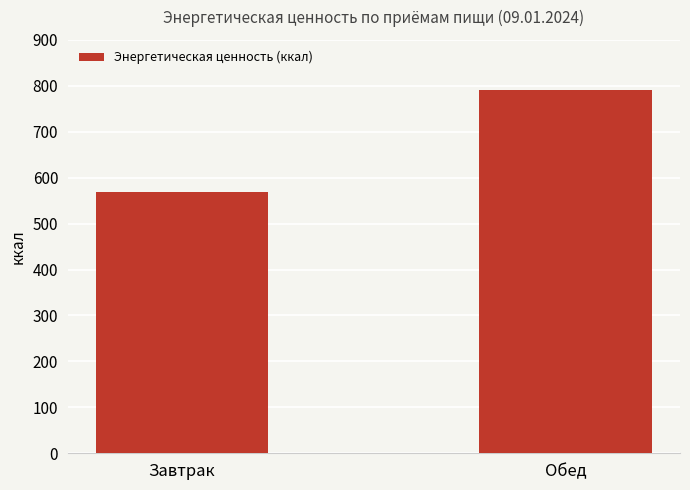

What is the greatest value displayed?

790.8